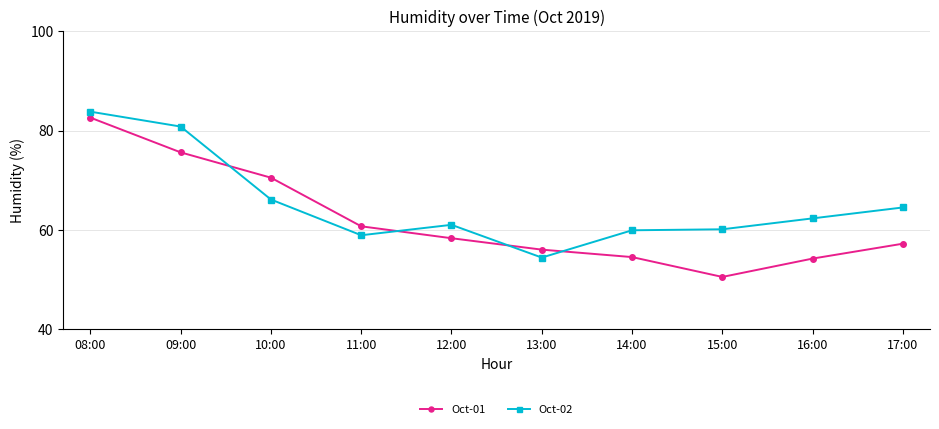

What is the average value of the Oct-01 series?

62.0